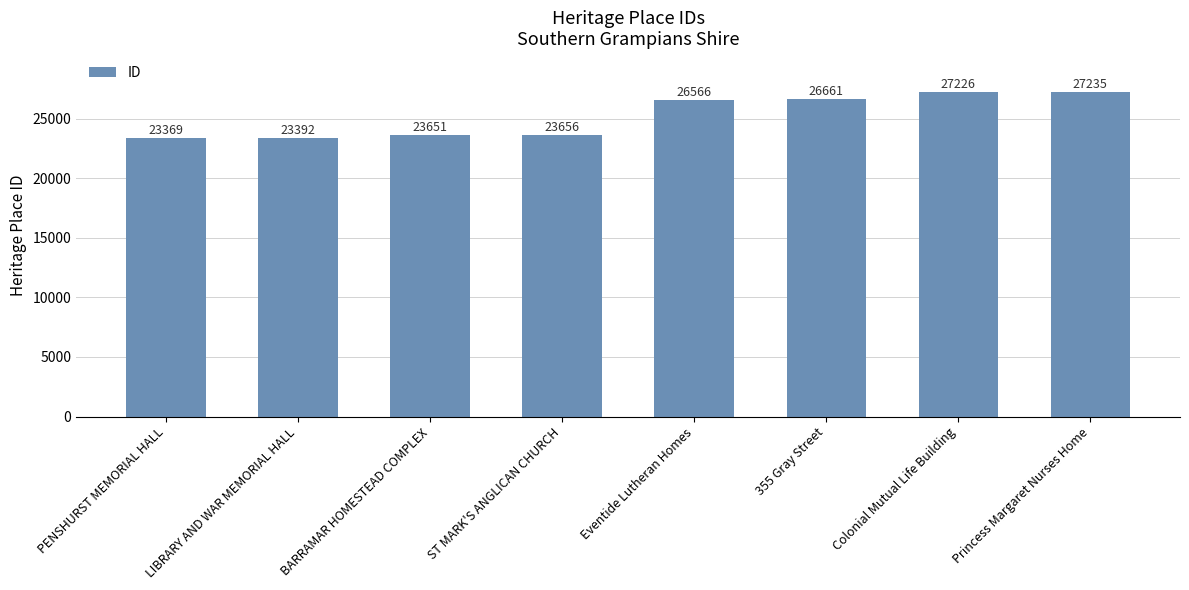

How many values are below 26566?

4